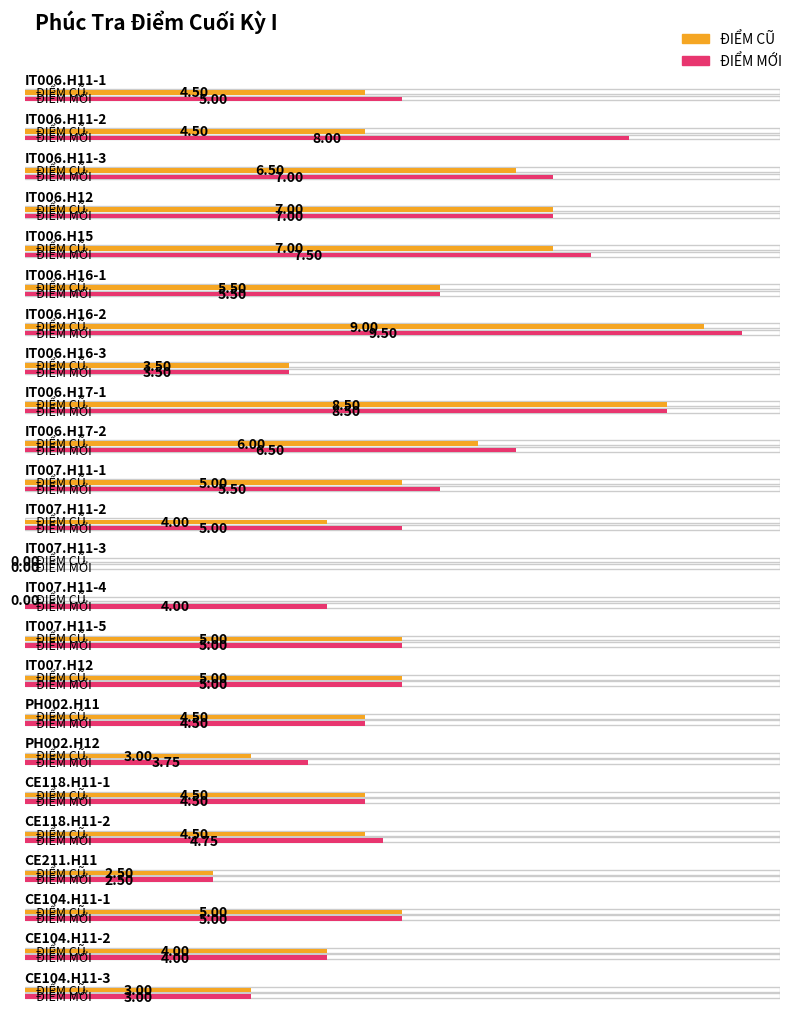

At which label does ĐIỂM CŨ reach its peak?

IT006.H16-2